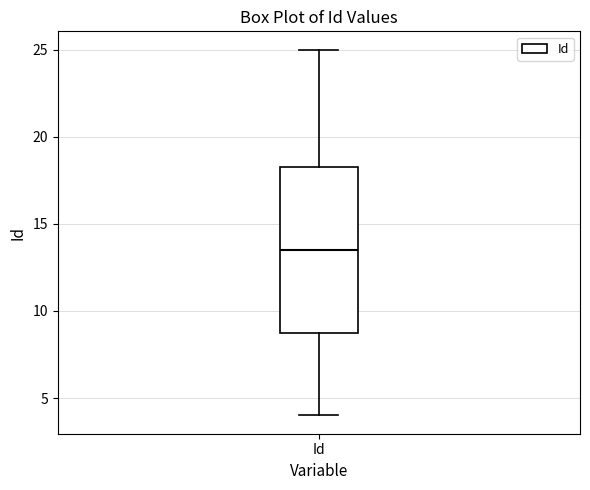

Where is the lower edge of the box for Id on the y-axis? The values are not printed on the chart, so give them approximately, as read against the axis.

9.0